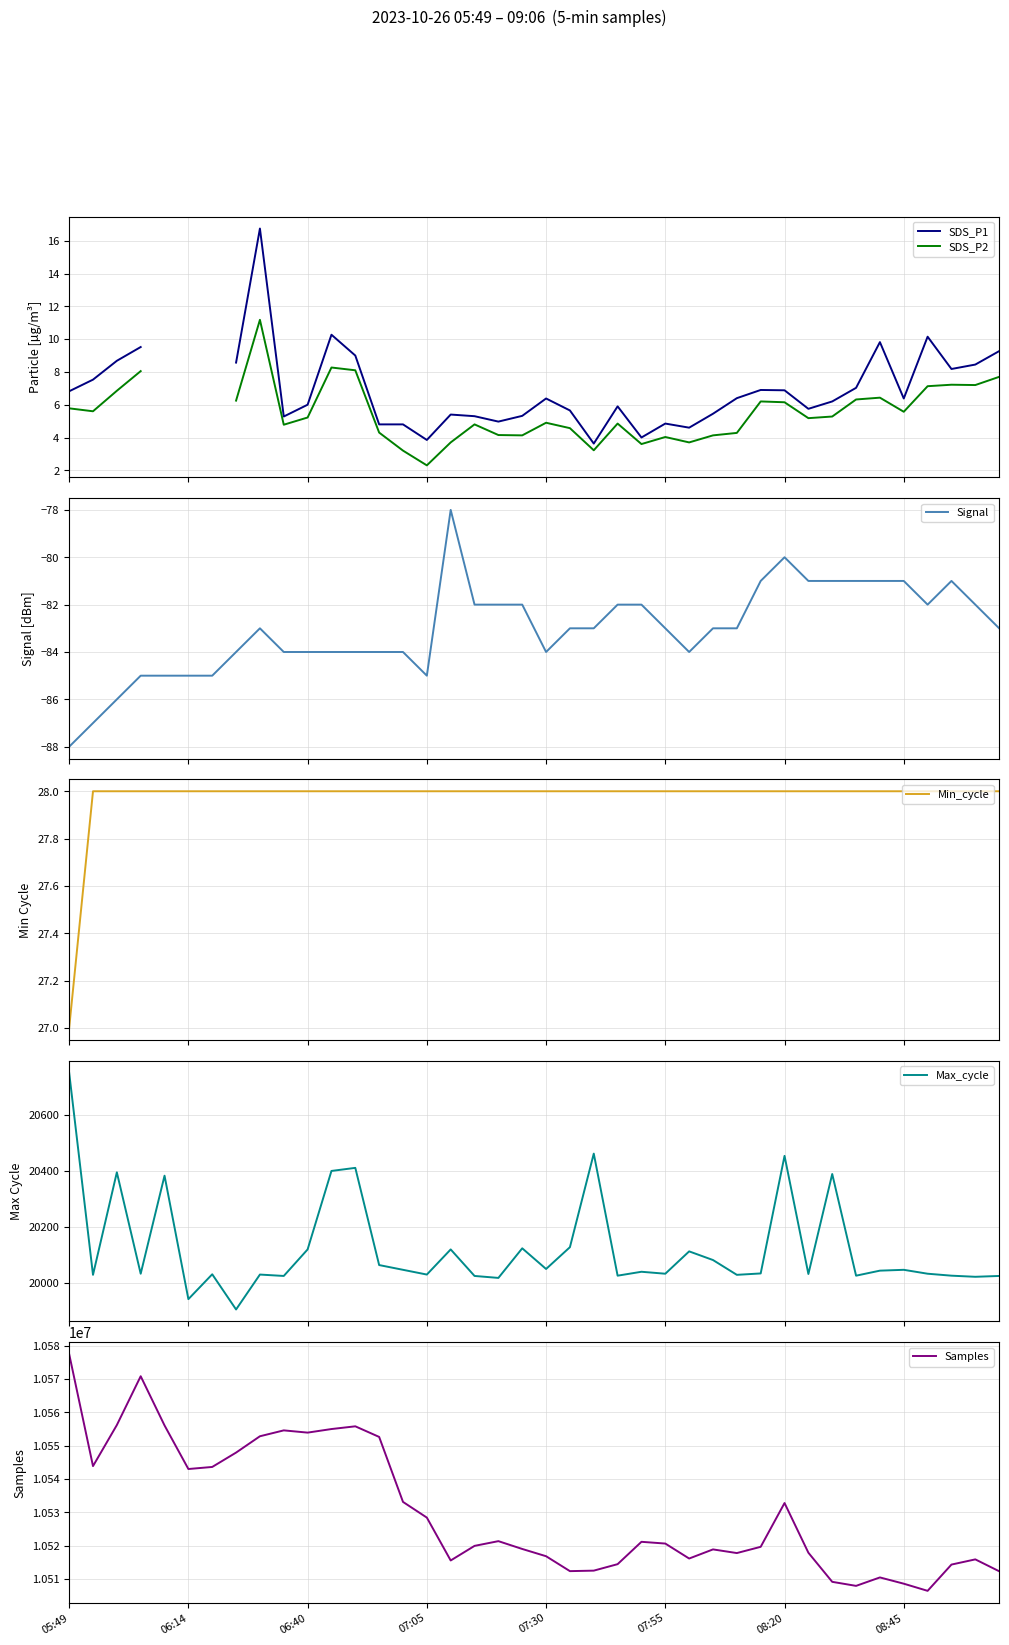

List the series in order of their peak value, highest first.

Samples, Max_cycle, Min_cycle, SDS_P1, SDS_P2, Signal